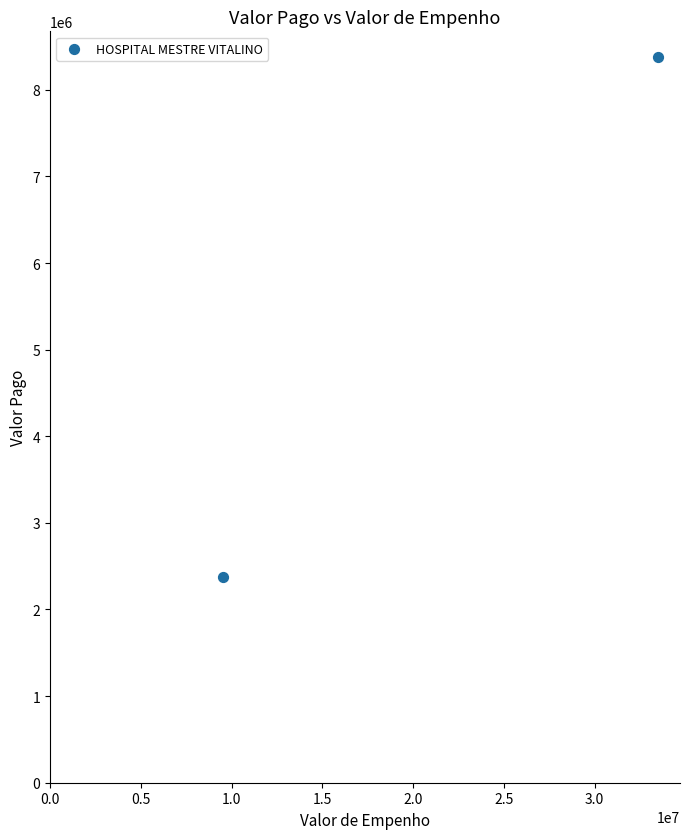

What is the average Y value?

5375618.6